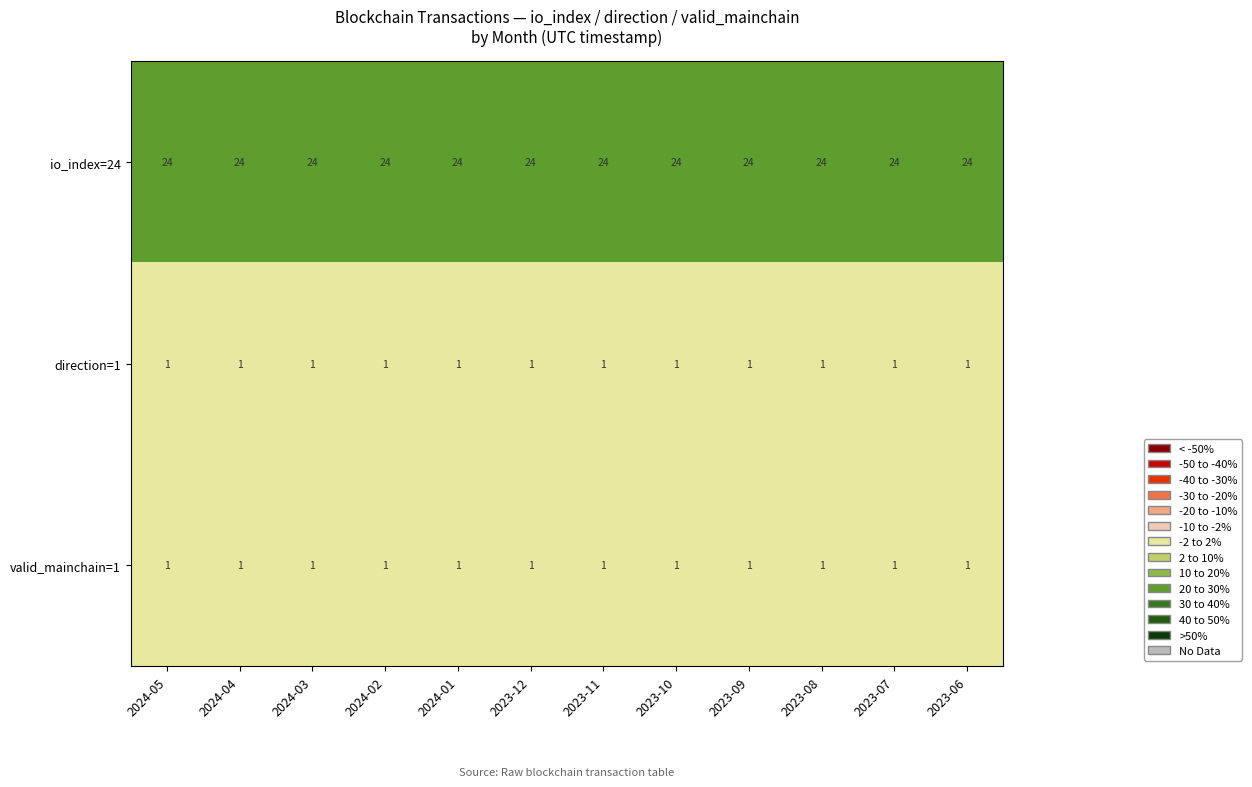

What is the sum of all direction=1 values?

12